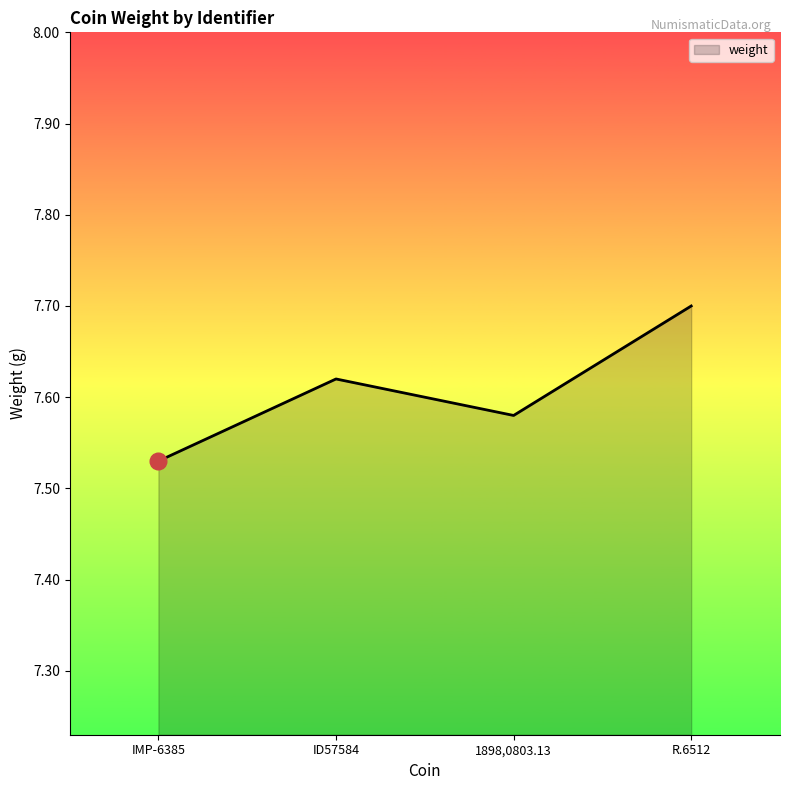

Approximately how many times larger is the value at IMP-6385 compared to ID57584?

1.0